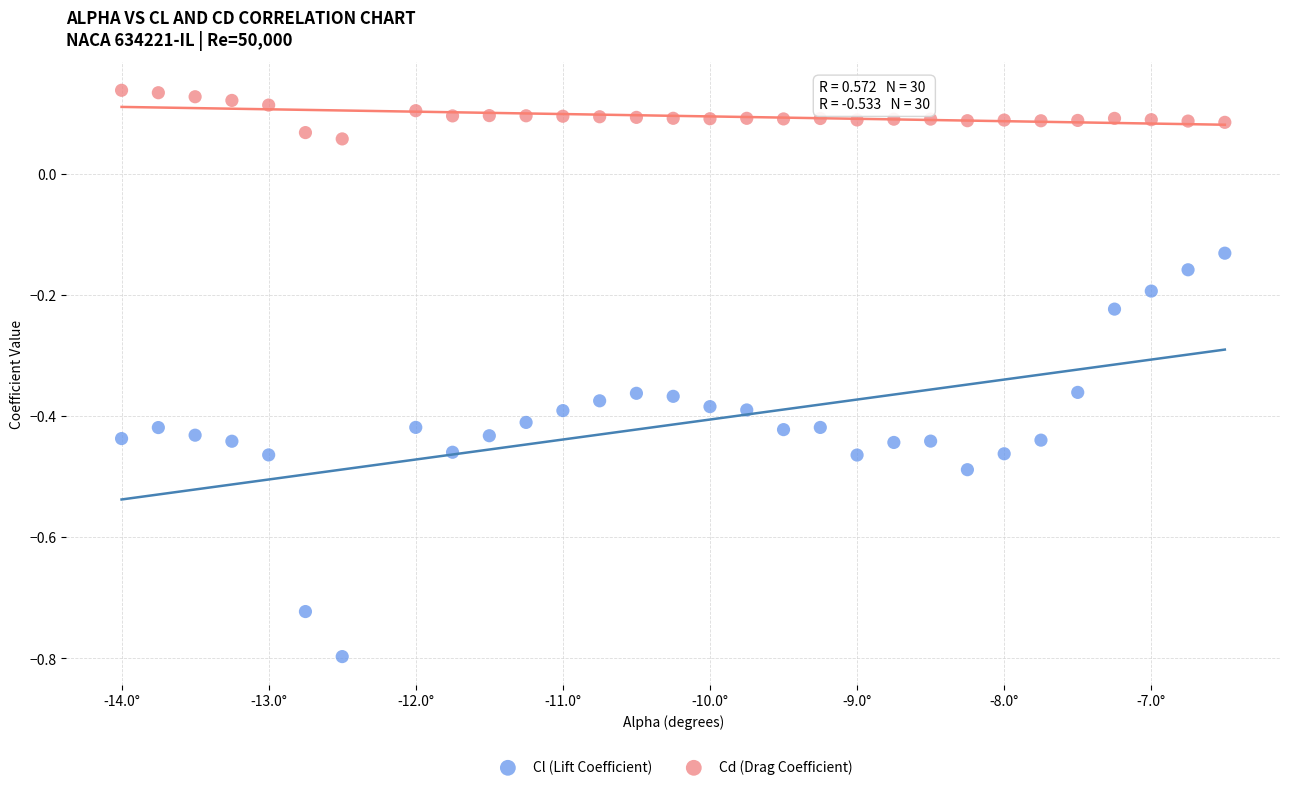

Across all data points, what is the range of X values (max minus min)?

7.5